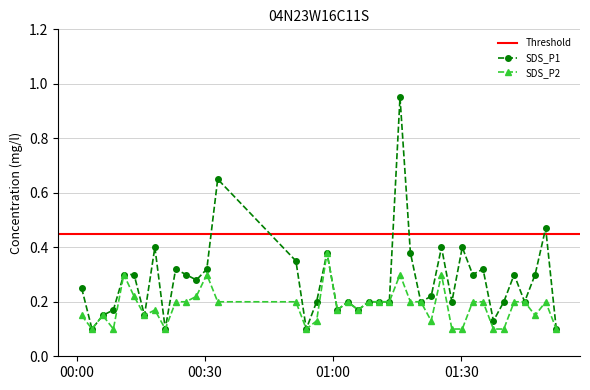

Is this an area chart (filled region under the line)?

No